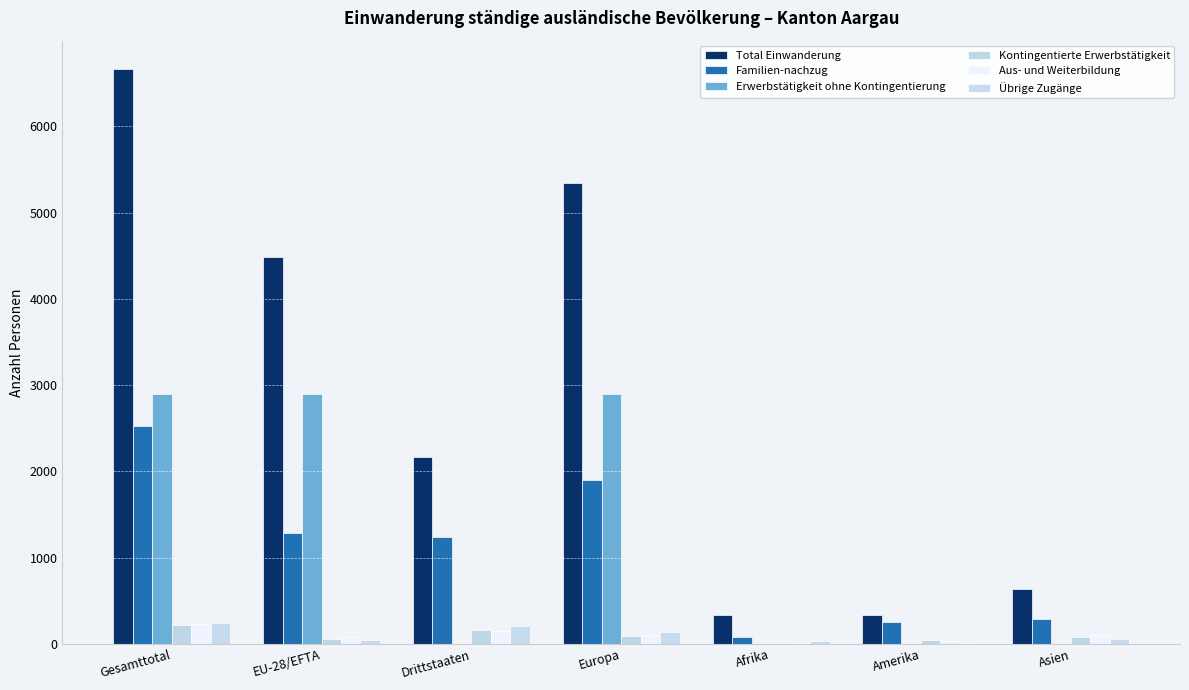

Reading left to right, list all the values displayed in this chart.

Total Einwanderung: Gesamttotal=6660	EU-28/EFTA=4489	Drittstaaten=2171	Europa=5340	Afrika=333	Amerika=337	Asien=633
Familien-nachzug: Gesamttotal=2524	EU-28/EFTA=1281	Drittstaaten=1243	Europa=1905	Afrika=76	Amerika=249	Asien=286
Erwerbstätigkeit ohne Kontingentierung: Gesamttotal=2902	EU-28/EFTA=2899	Drittstaaten=3	Europa=2902	Afrika=0	Amerika=0	Asien=0
Kontingentierte Erwerbstätigkeit: Gesamttotal=223	EU-28/EFTA=60	Drittstaaten=163	Europa=89	Afrika=4	Amerika=45	Asien=80
Aus- und Weiterbildung: Gesamttotal=229	EU-28/EFTA=80	Drittstaaten=149	Europa=94	Afrika=6	Amerika=28	Asien=100
Übrige Zugänge: Gesamttotal=247	EU-28/EFTA=42	Drittstaaten=205	Europa=139	Afrika=35	Amerika=11	Asien=62